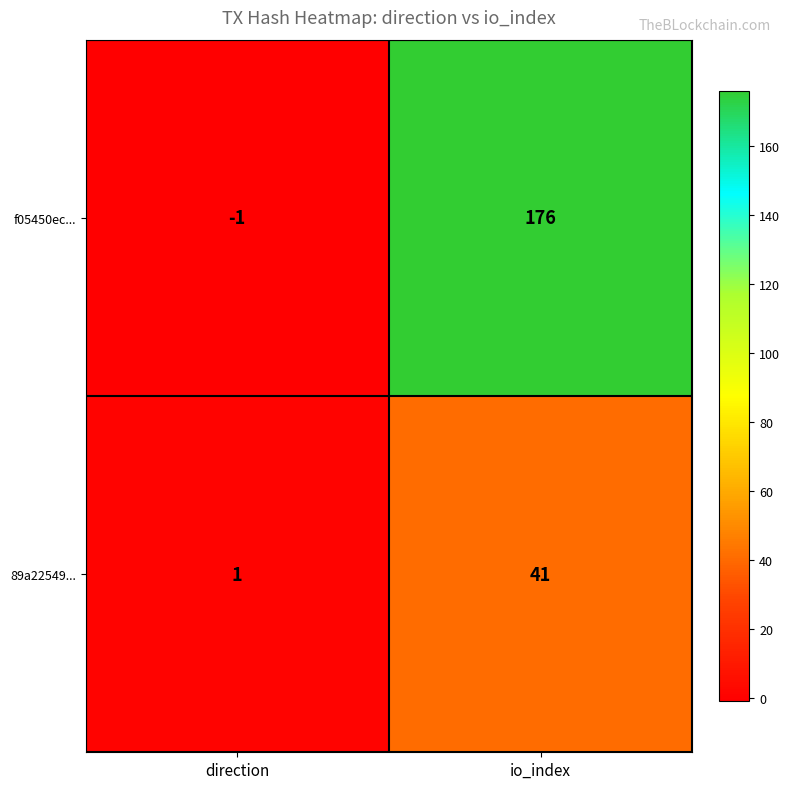

What is the sum of the f05450ec... values at io_index and direction?

175